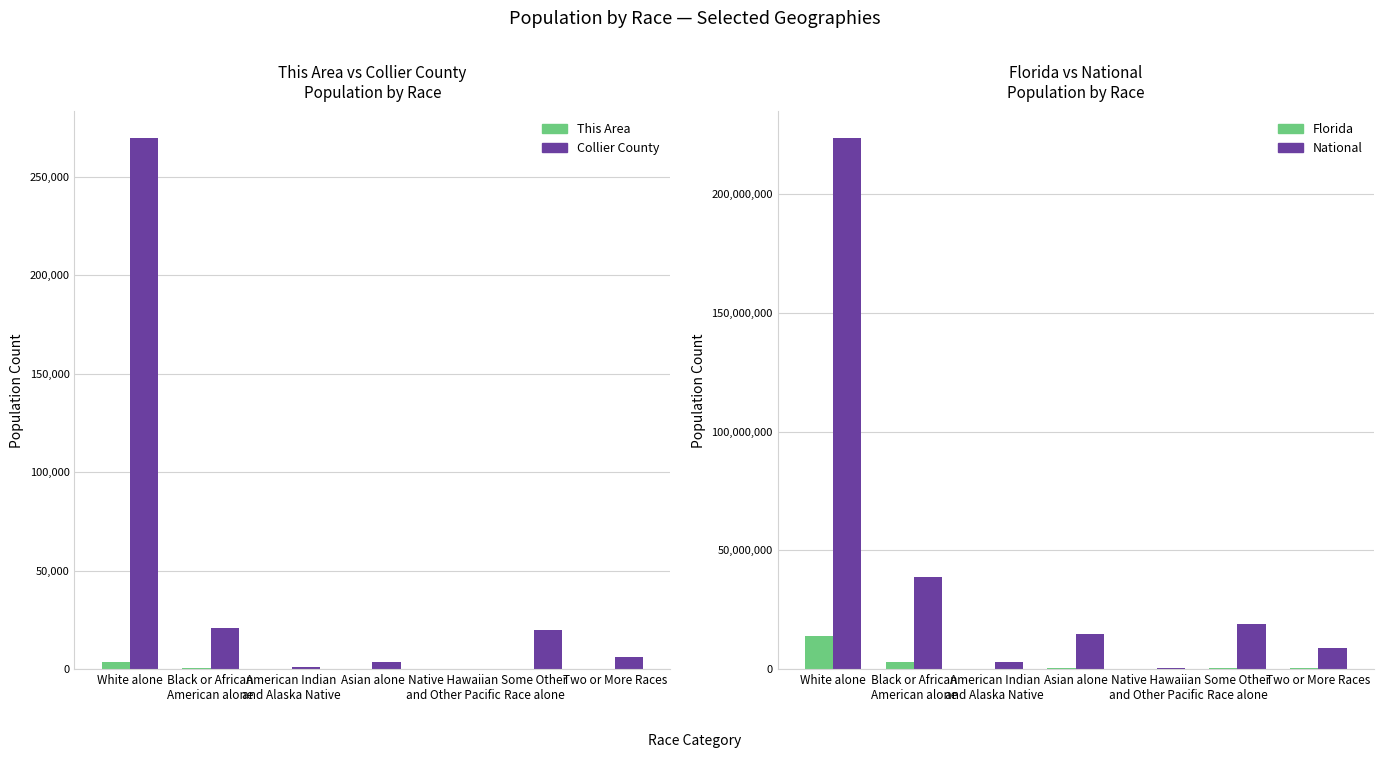

What position from the left is Some Other
Race alone?

6